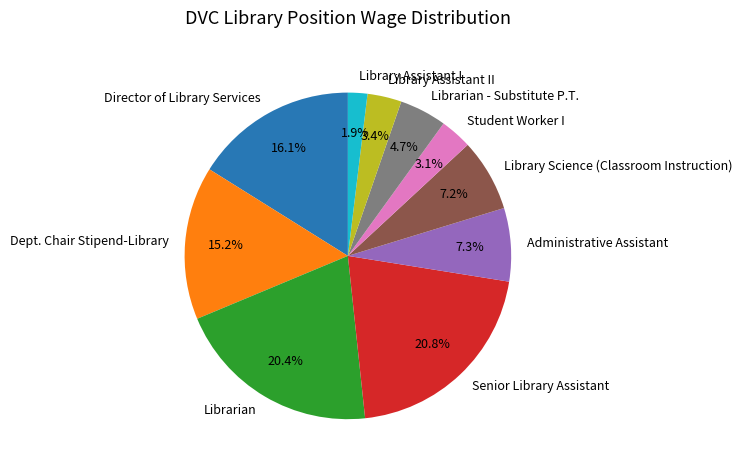

To the nearest percent, what is the difference between the largest and smallest slice percentages?

19%